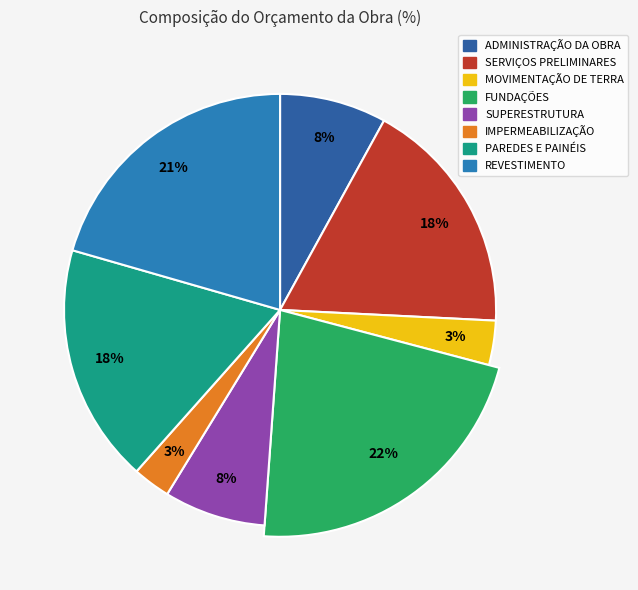

True or false: REVESTIMENTO accounts for 32% of the total.

False